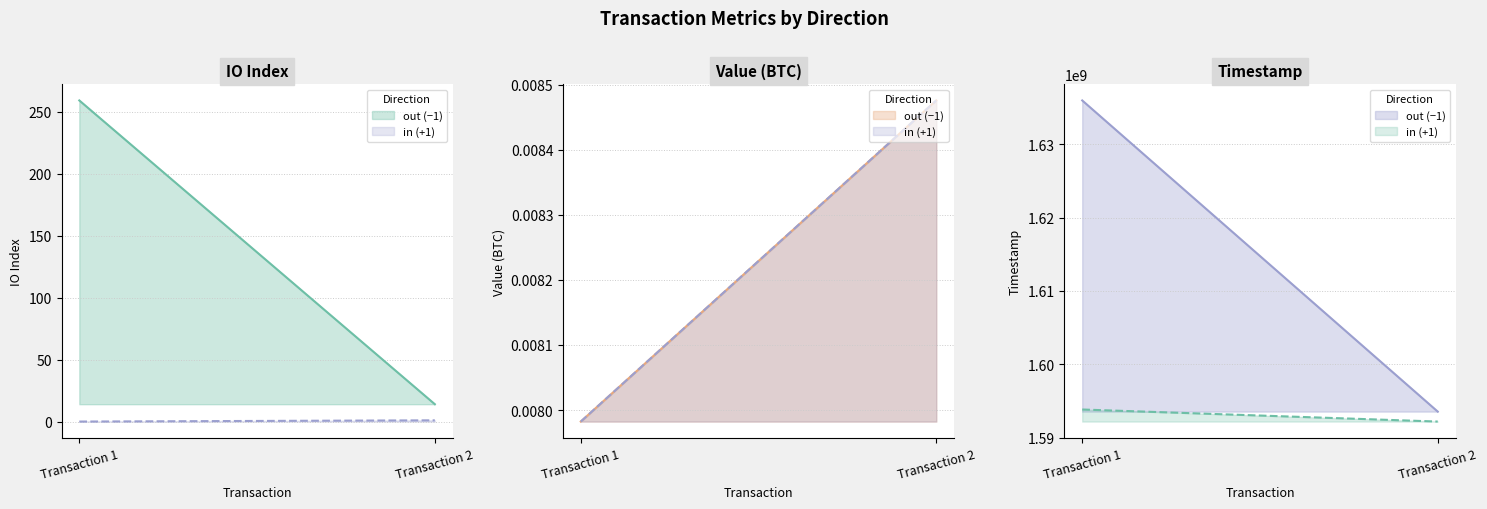

Where is value nearest to the value 0?

-1